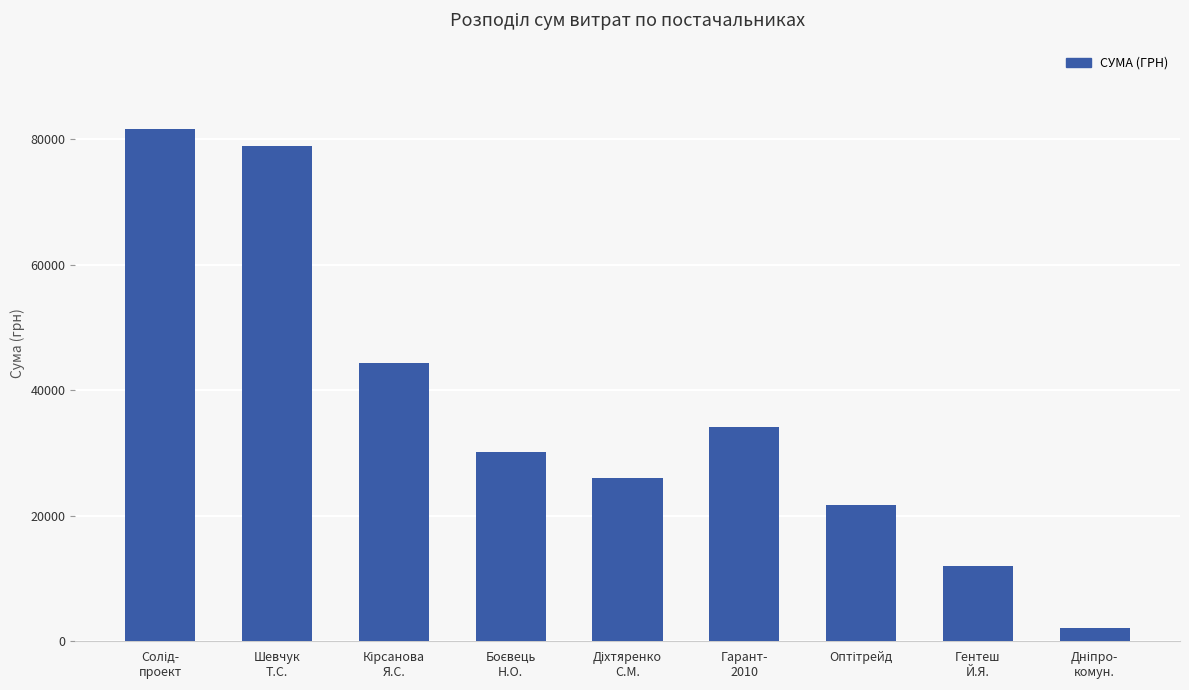

What is the difference between the maximum and minimum values?

79533.0